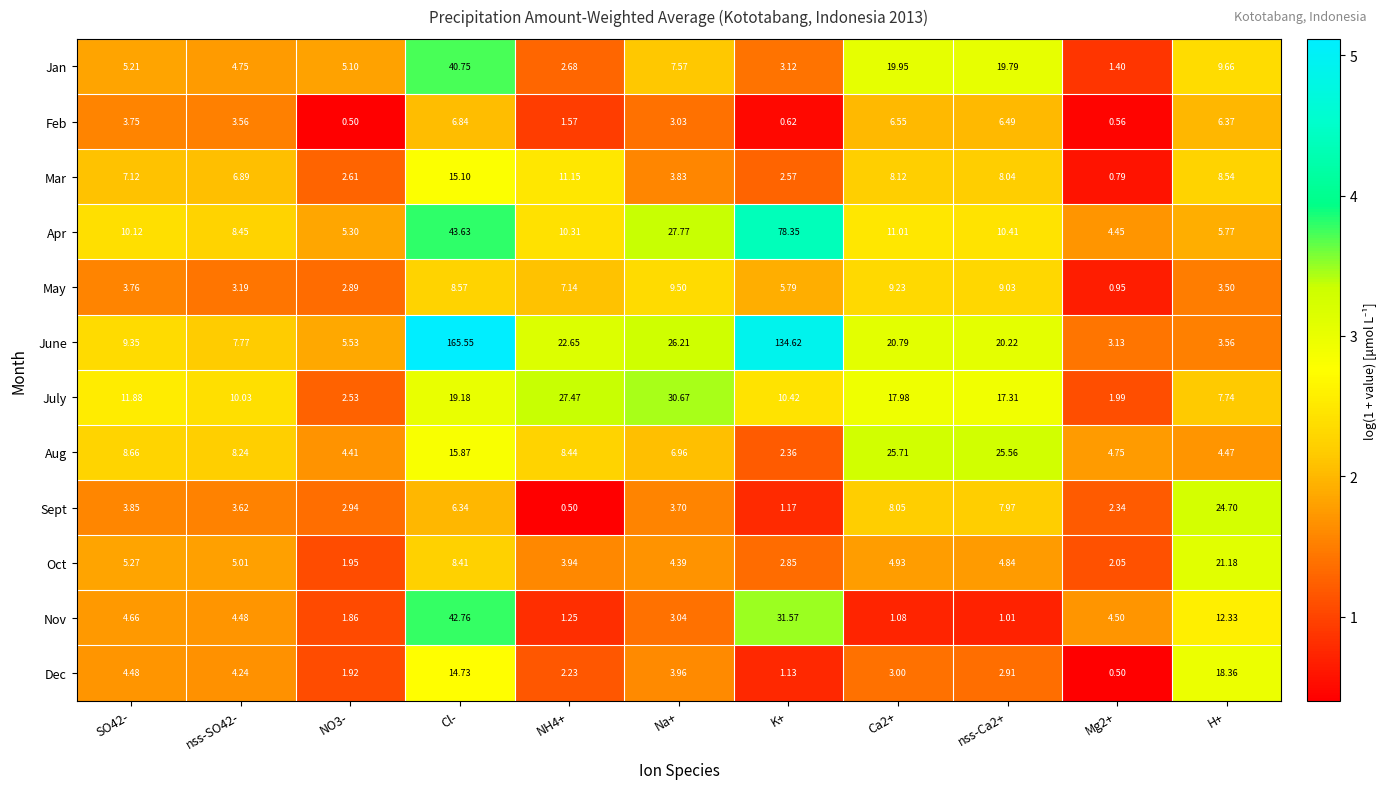

Which series changed the most between SO42- and NH4+?

July